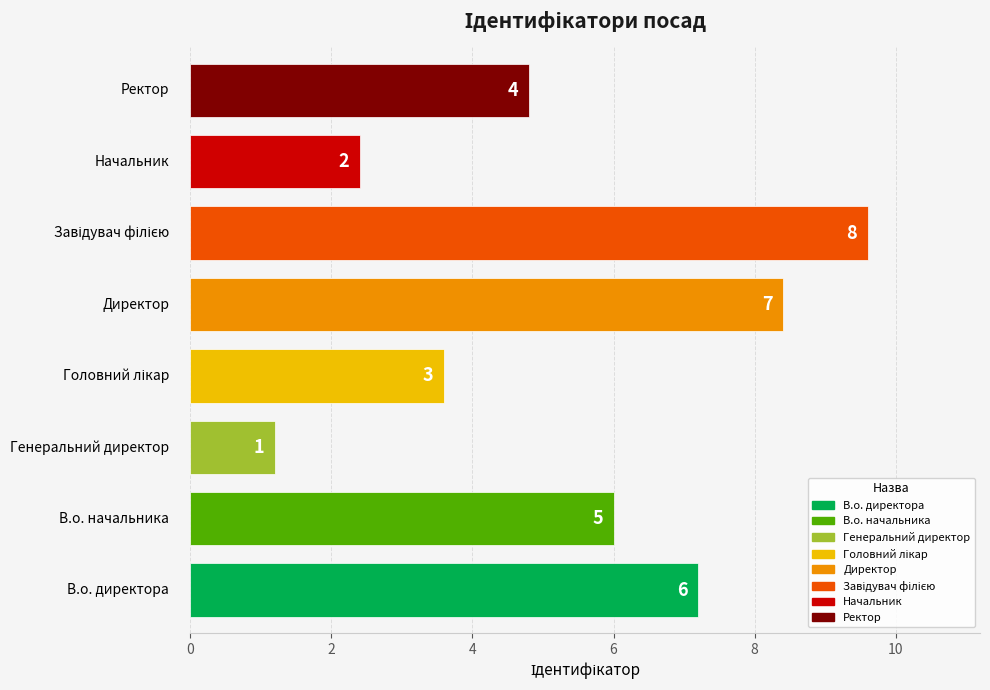

Rank the categories by value from lowest to highest.

Генеральний директор, Начальник, Головний лікар, Ректор, В.о. начальника, В.о. директора, Директор, Завідувач філією